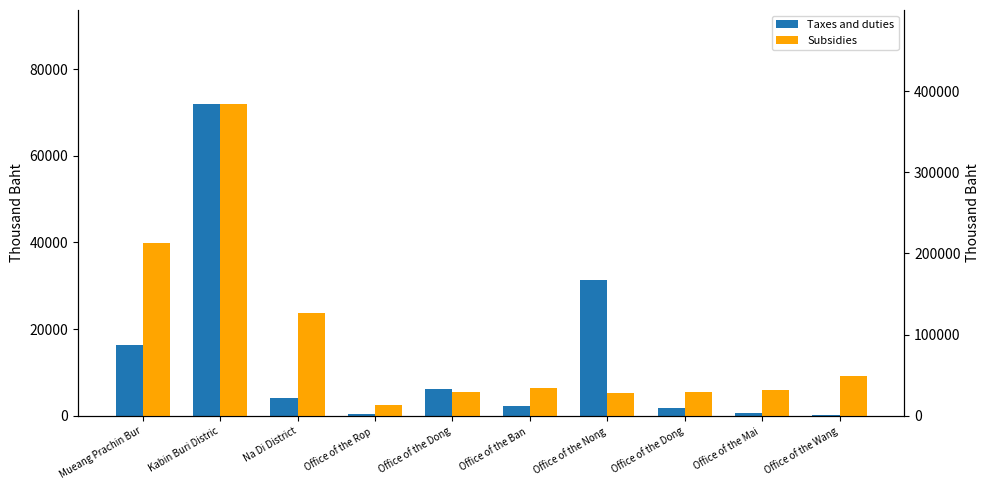

Reading right to left, extract all data points from this chart.

Taxes and duties: 202.7	561.5	1697.8	31357.8	2141.2	6276.7	429.1	3998.3	72017.8	16359.0
Subsidies: 49507.7	31667.7	28899.8	28297.9	34520.0	29610.4	13058.7	126597.8	384613.3	212837.4